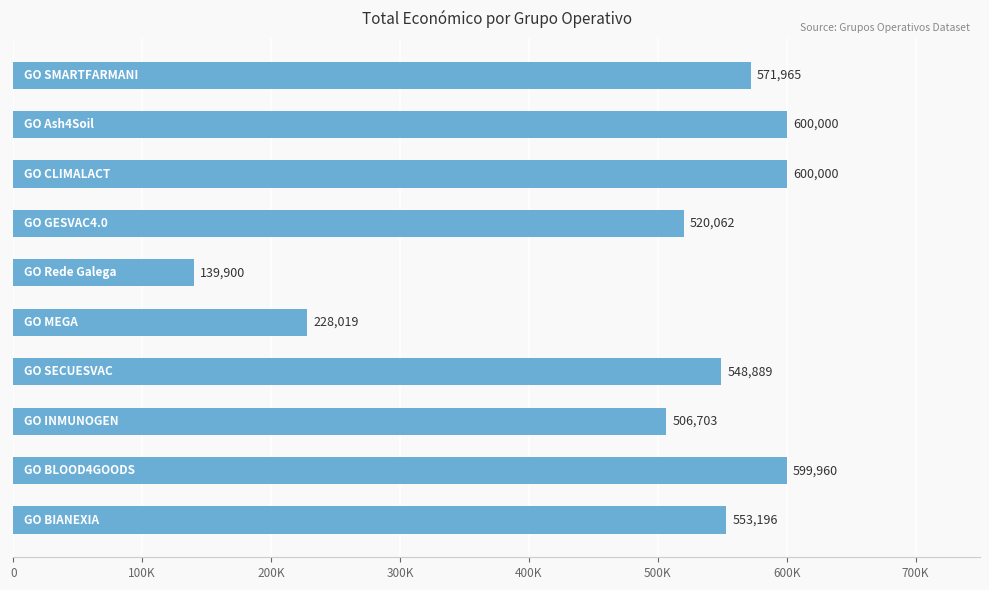

Are the bars horizontal?

Yes